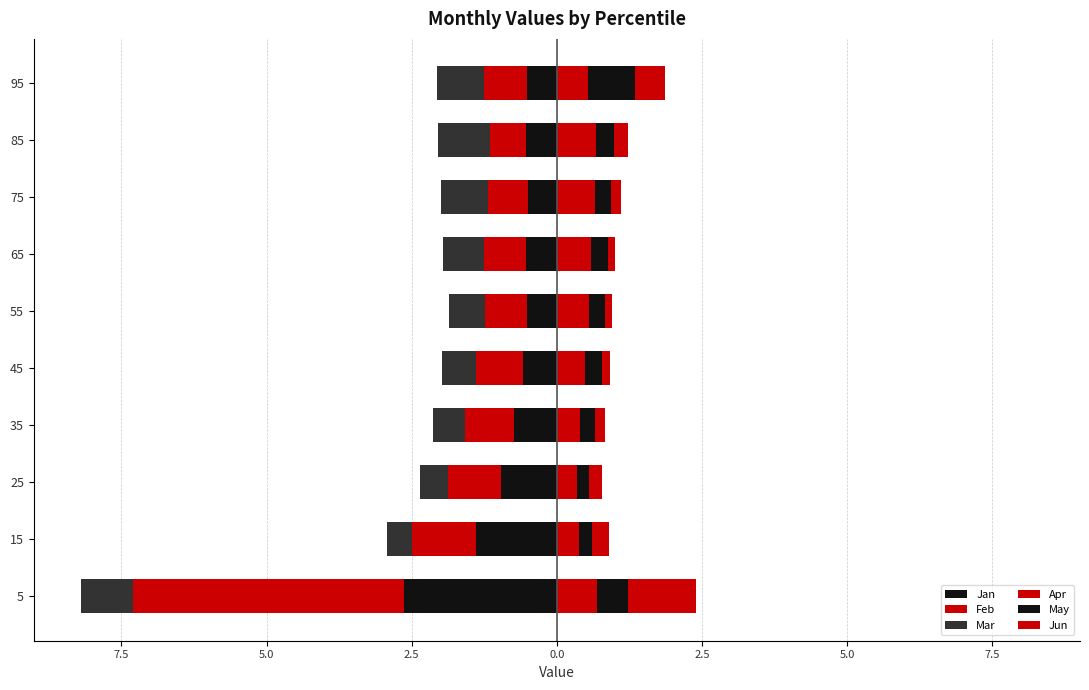

How many bars are there in total?

60